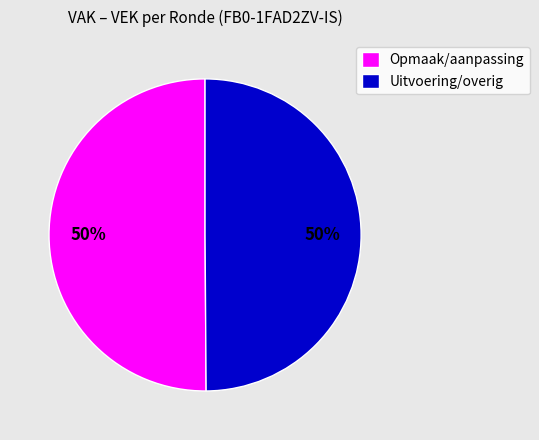

To the nearest percent, what is the difference between the largest and smallest slice percentages?

0%